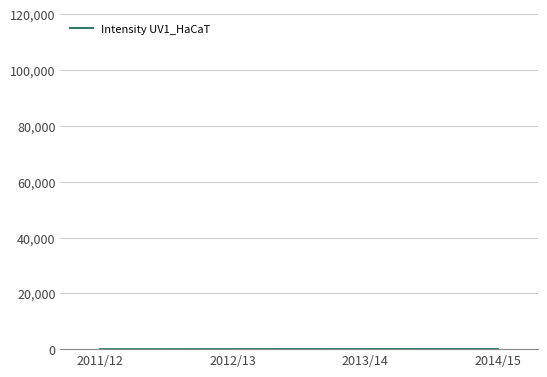

What is the sum of all values?

91.1